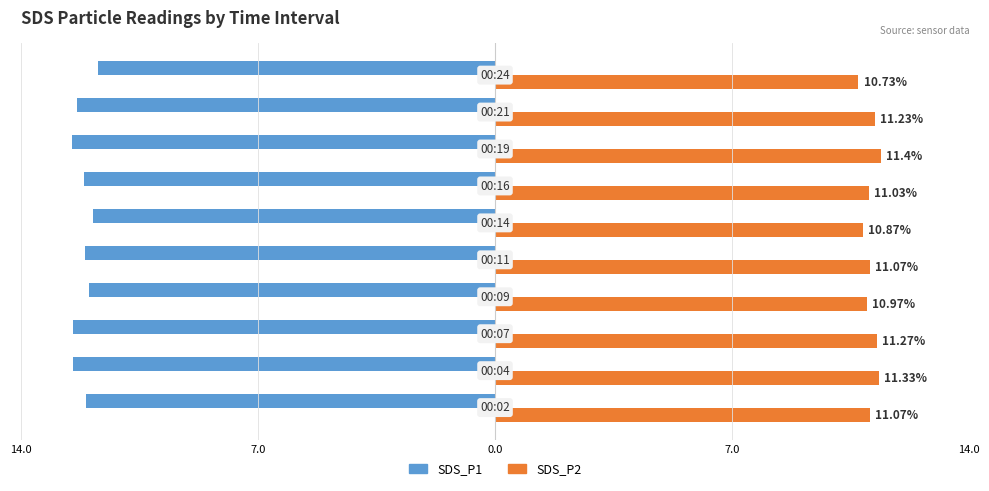

What is the minimum value for SDS_P1?

-12.5